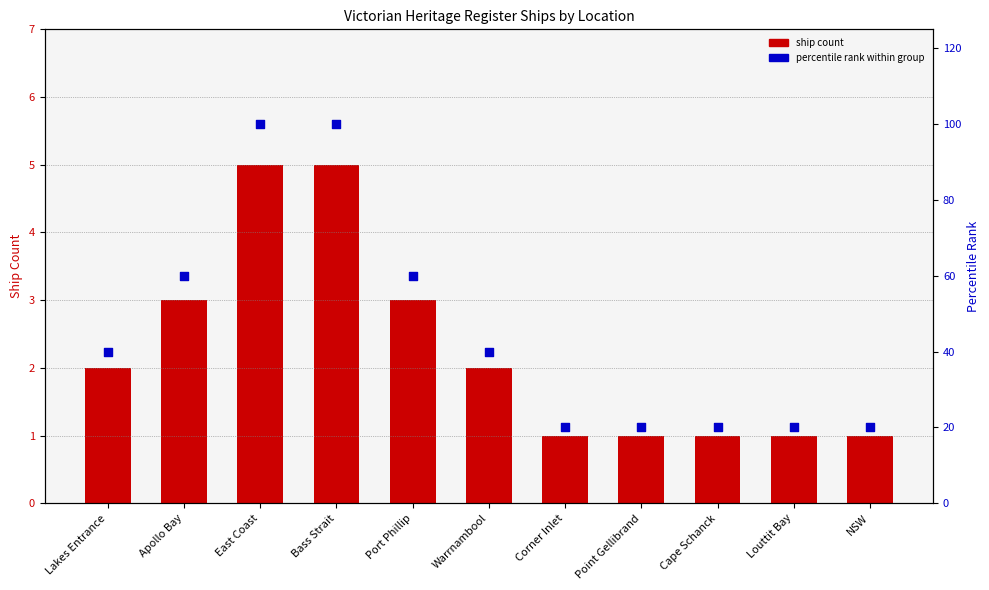

What are all the series names shown in the legend?

ship count, percentile rank within group